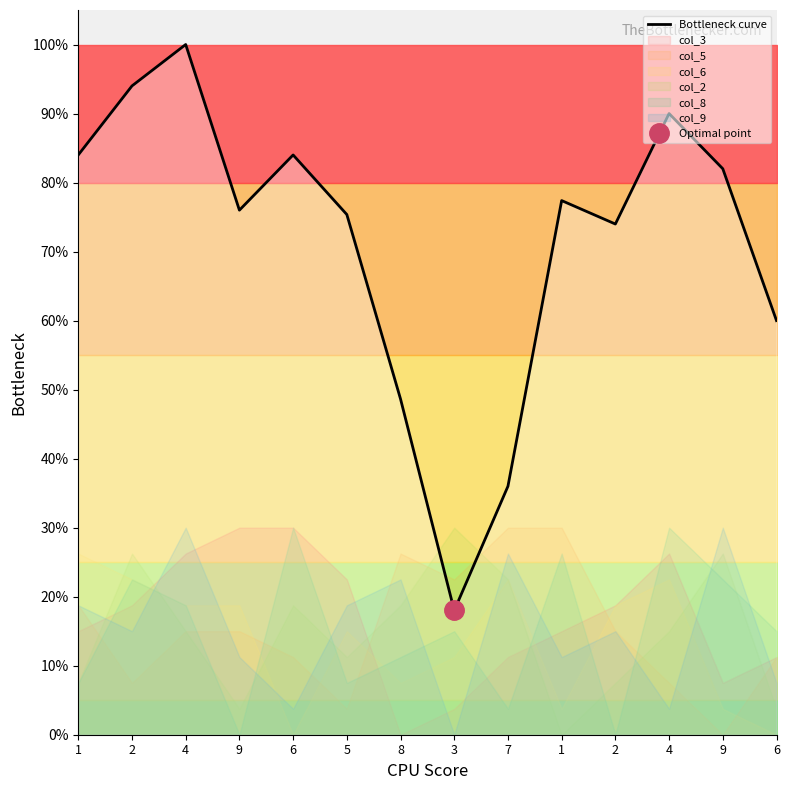

List the labels in order of value, smallest first.

3, 7, 8, 6, 2, 5, 9, 1, 9, 6, 1, 4, 2, 4